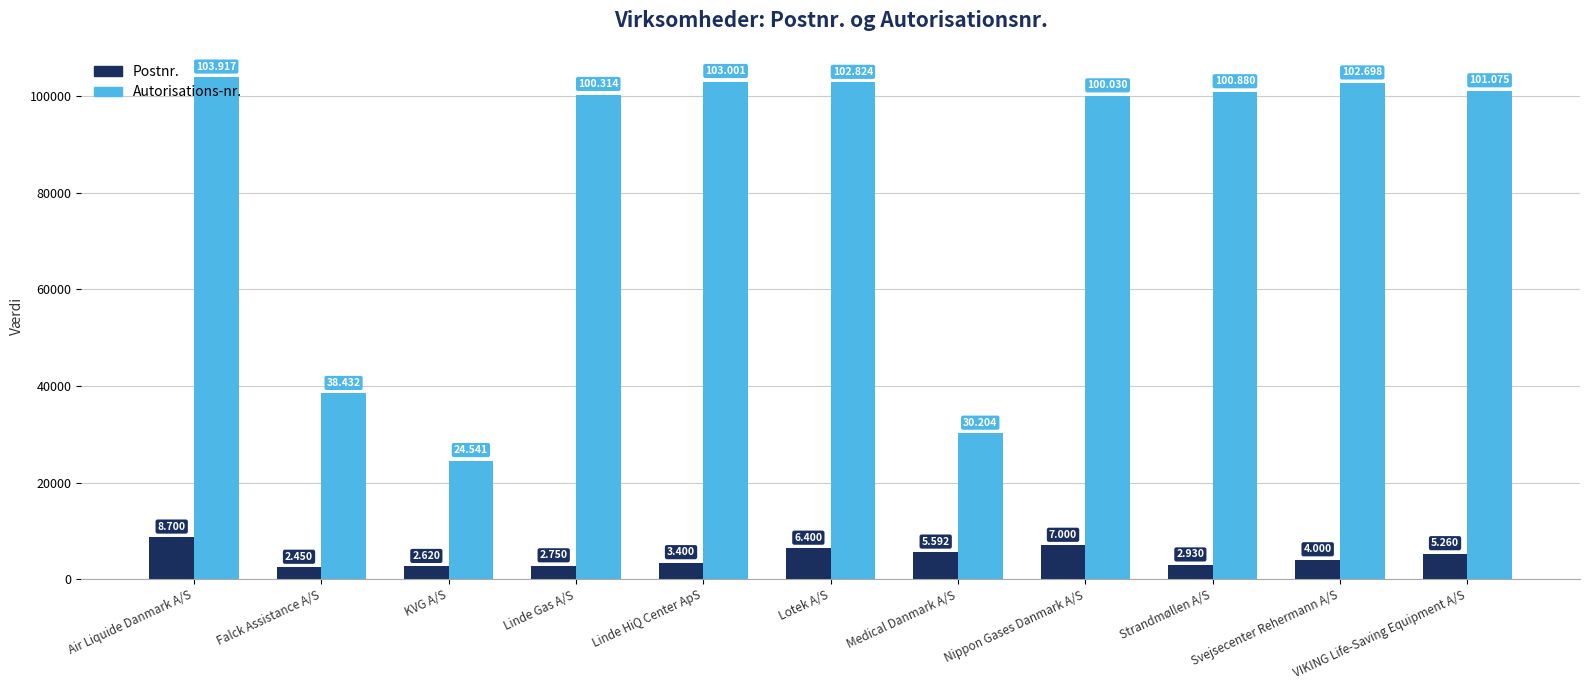

Where does the Postnr. series first go above 4000?

Air Liquide Danmark A/S